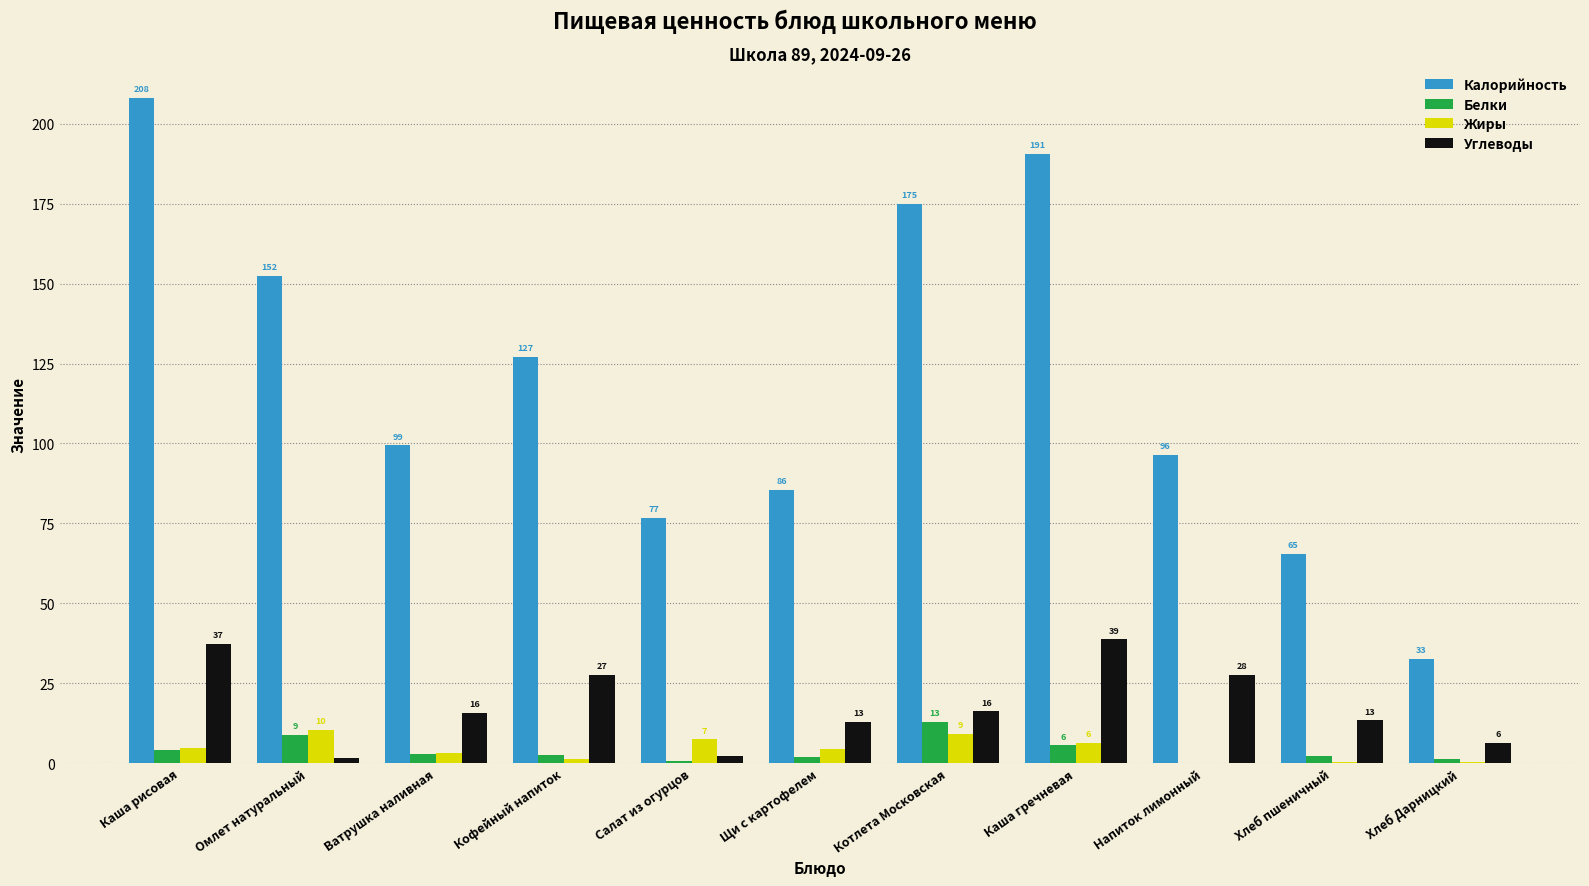

What is the sum of the Жиры values at Щи с картофелем and Ватрушка наливная?

7.5